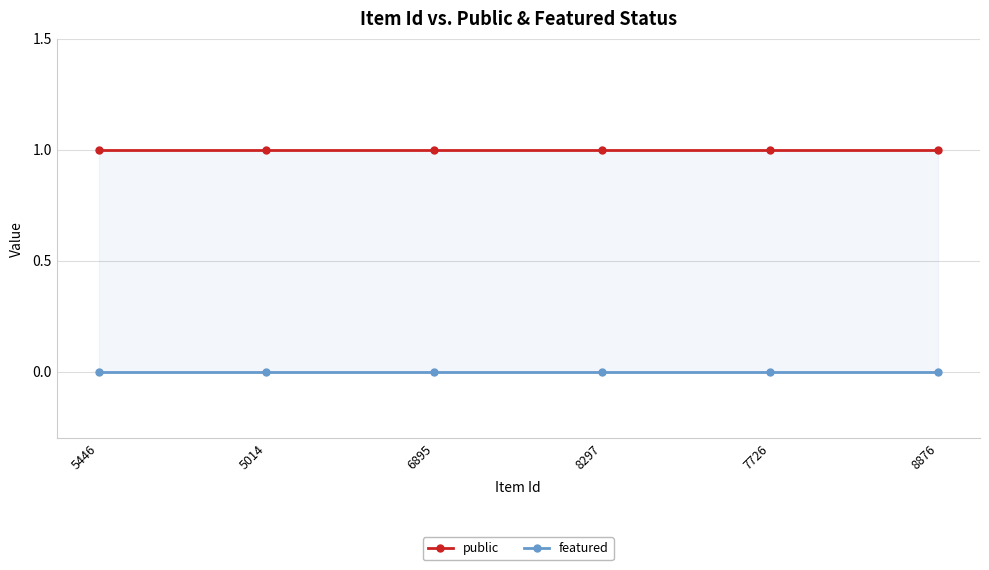

Reading left to right, extract all data points from this chart.

public: 5446=1	5014=1	6895=1	8297=1	7726=1	8876=1
featured: 5446=0	5014=0	6895=0	8297=0	7726=0	8876=0